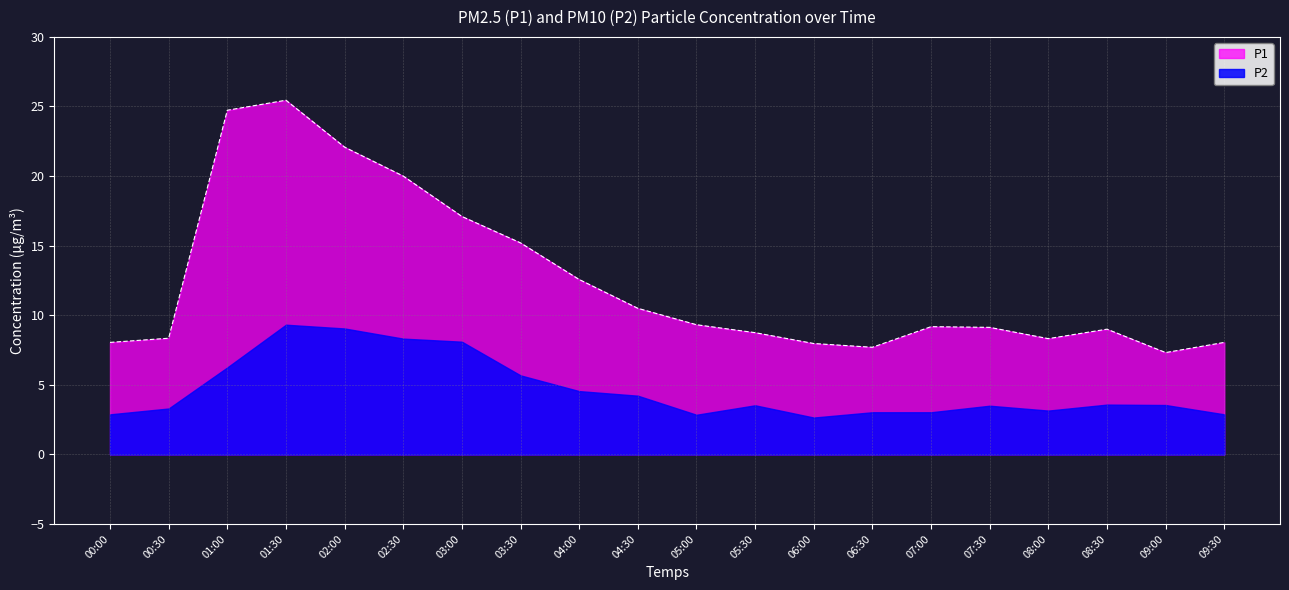

What is the minimum value shown in the chart?

7.3